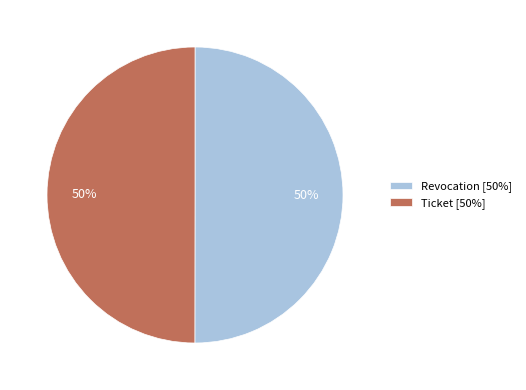

What percentage is the Revocation slice, to the nearest percent?

50%